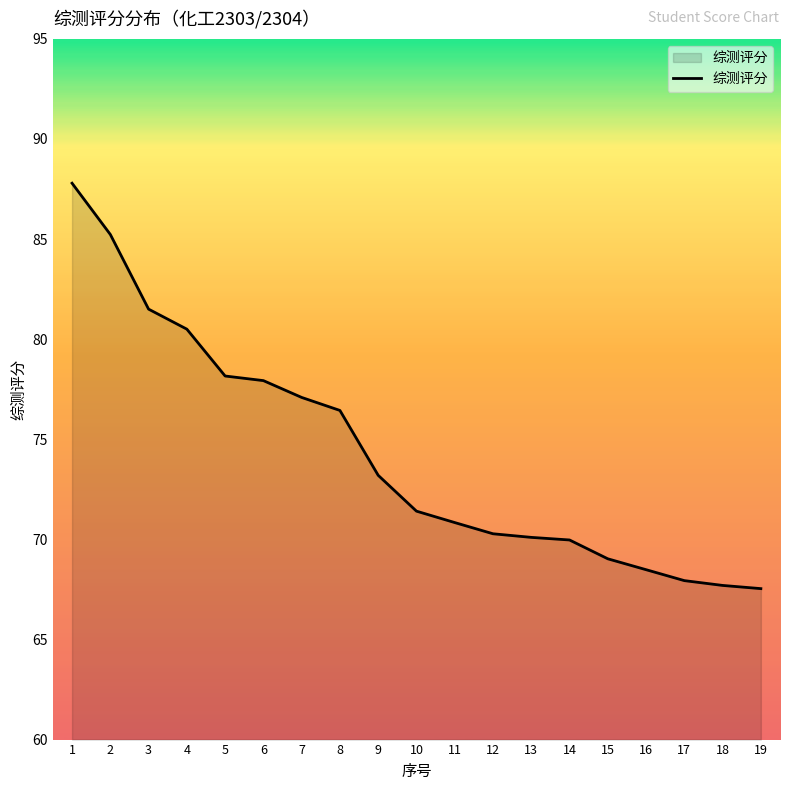

What is the change in value from 16 to 19?

-0.9